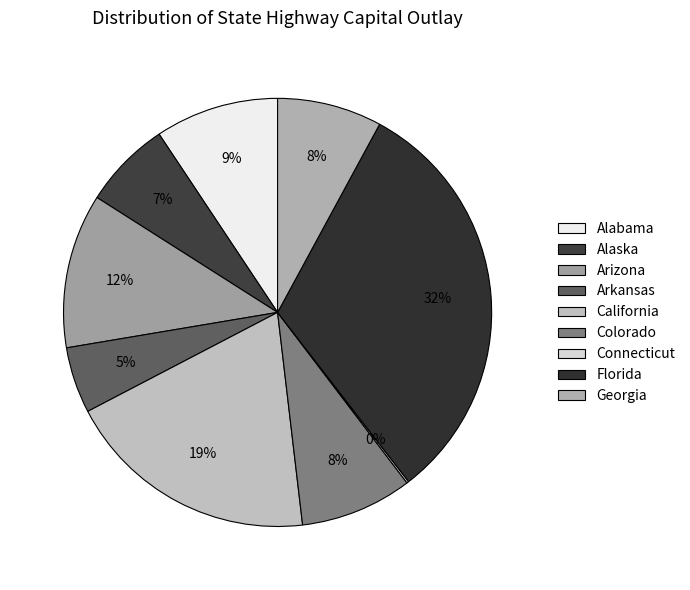

Count the number of slices in the pie.

9